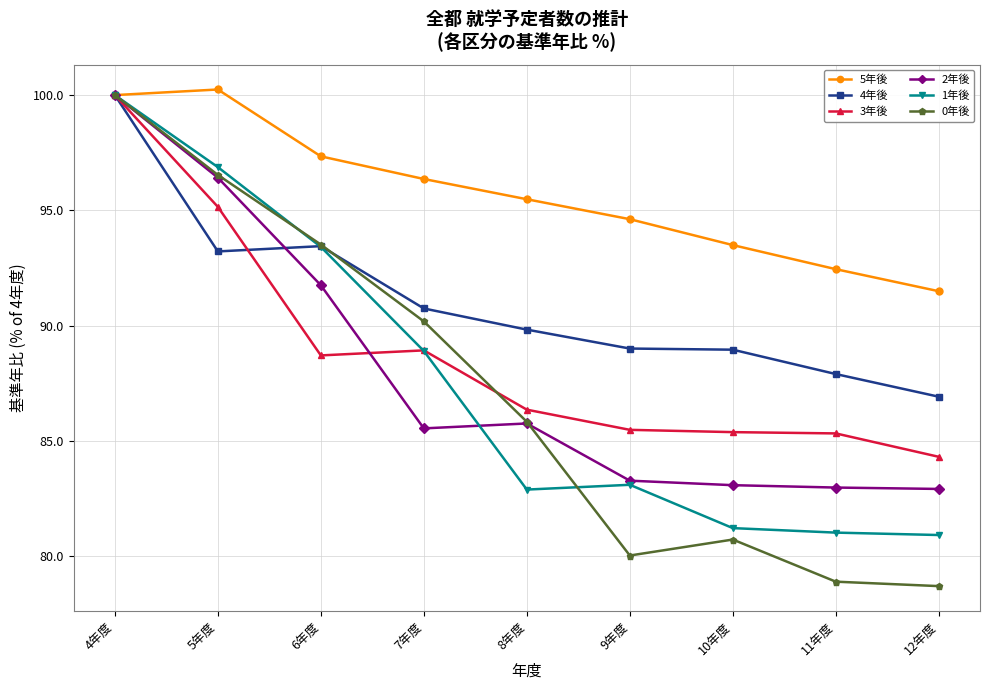

Which category has the highest value in the 3年後 series?

4年度